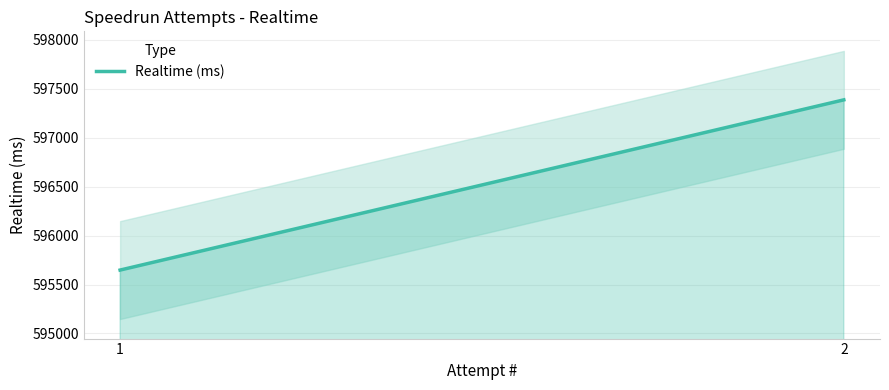

Reading right to left, what are all the values shown in this chart?

2=597387	1=595648